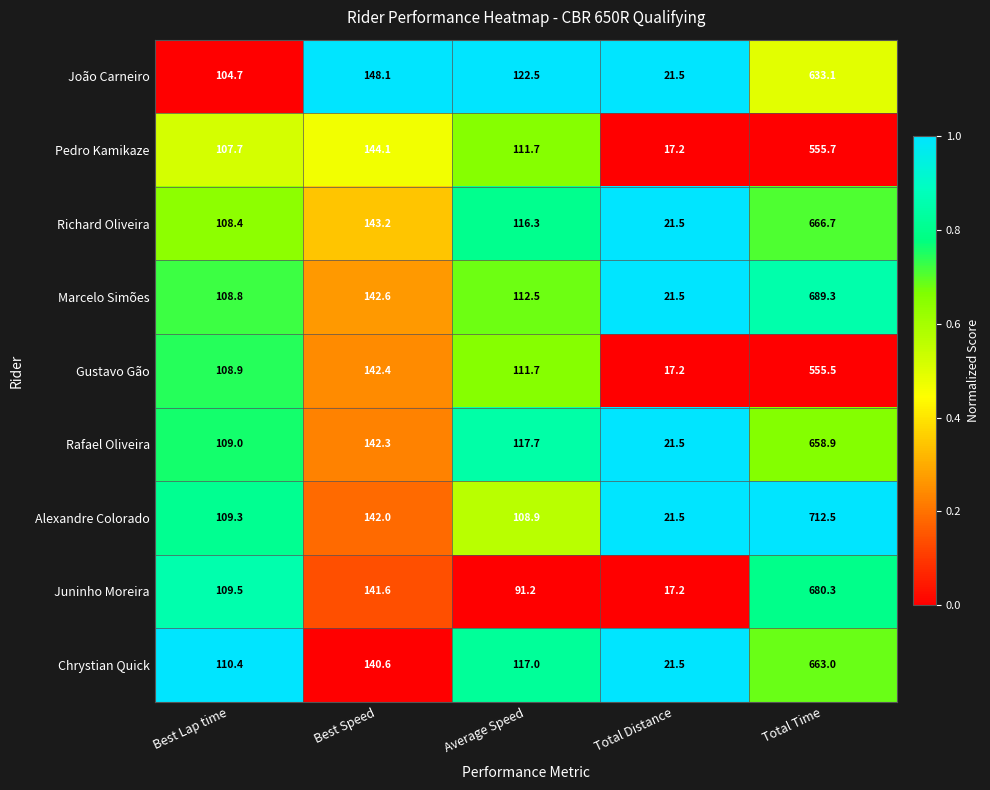

List the series in order of their peak value, highest first.

Alexandre Colorado, Marcelo Simões, Juninho Moreira, Richard Oliveira, Chrystian Quick, Rafael Oliveira, João Carneiro, Pedro Kamikaze, Gustavo Gão